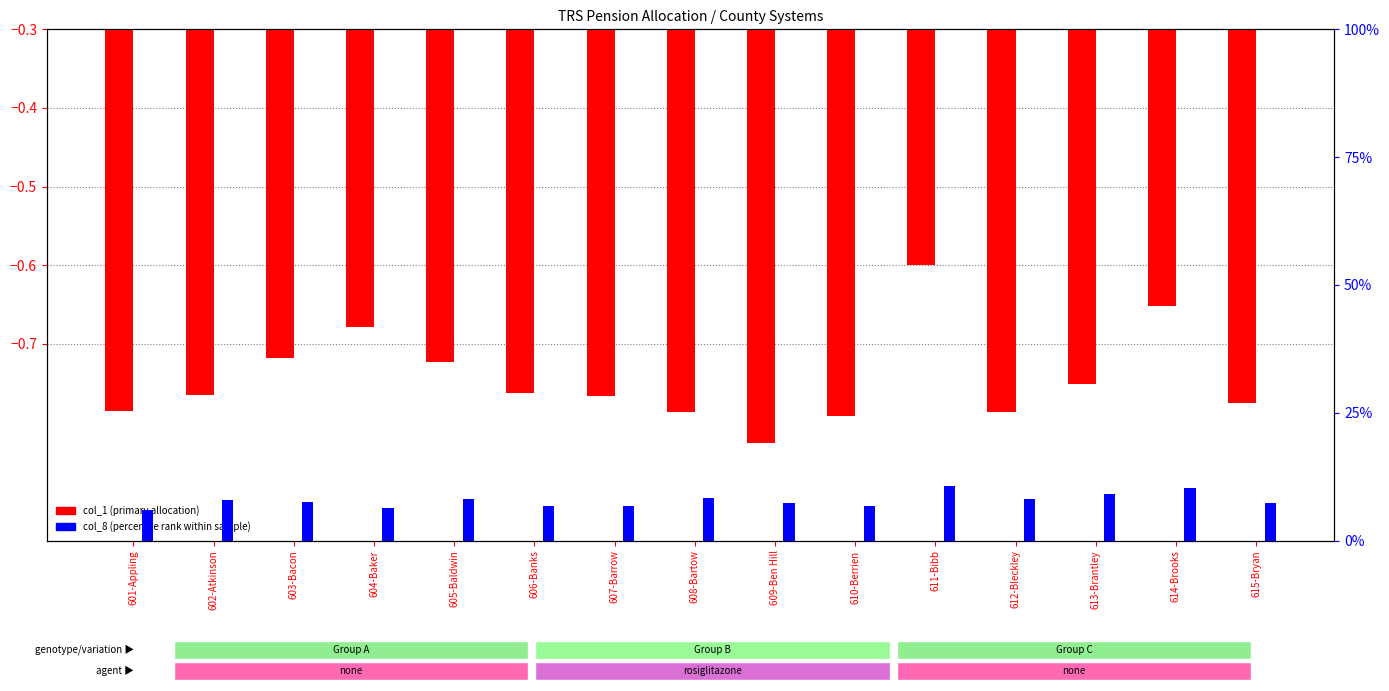

What is the label of the 5th bar from the right?

611-Bibb